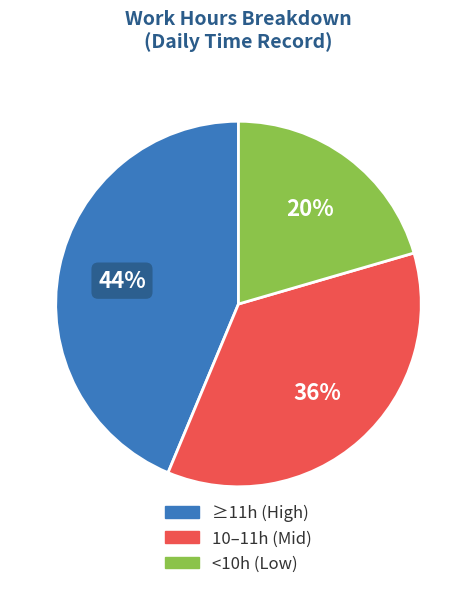

To the nearest percent, what is the average slice percentage?

33%